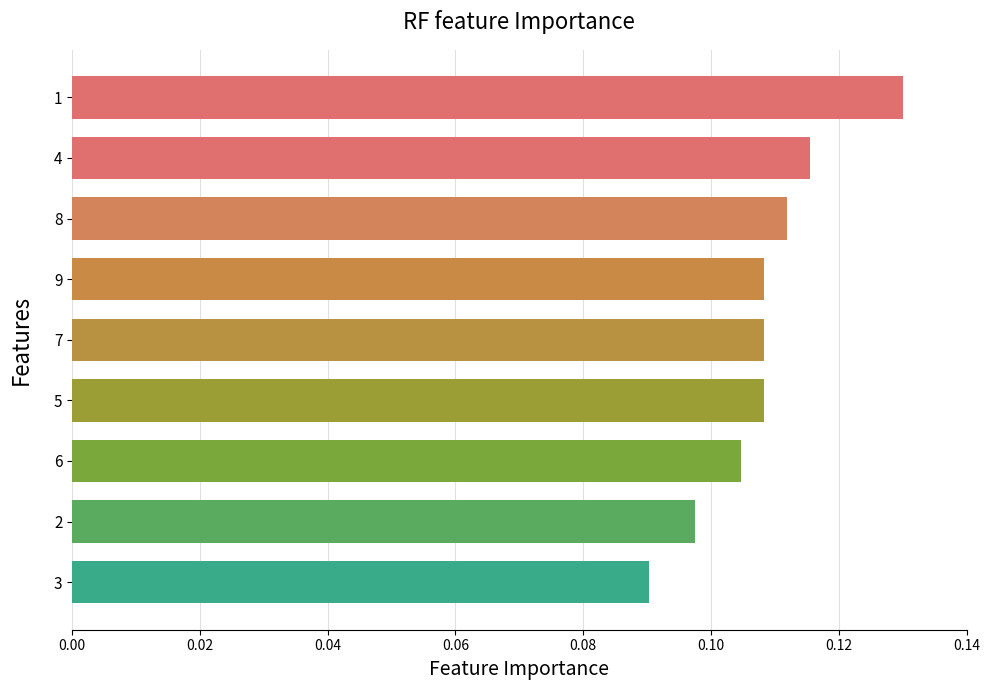

Between 6 and 4, which is larger?

4